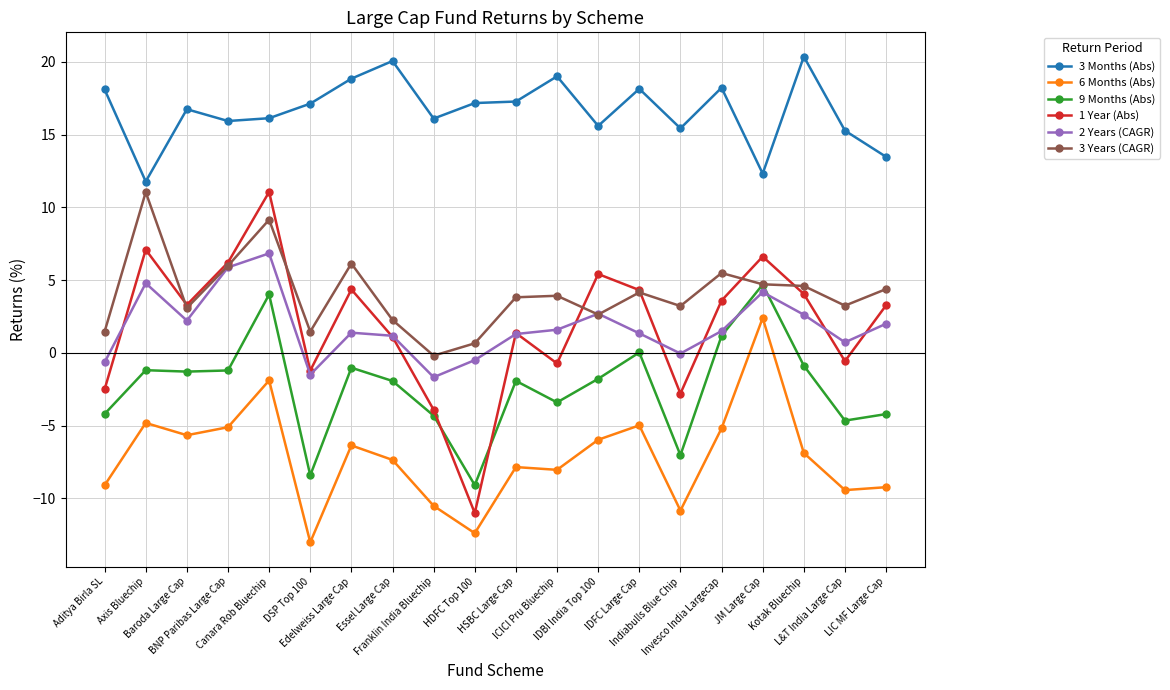

What position from the left is LIC MF Large Cap?

20